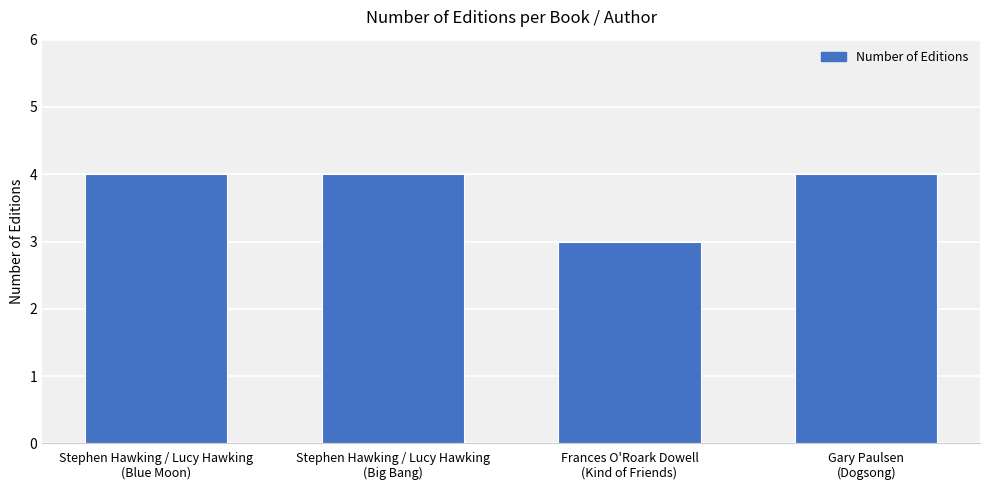

What is the sum of the values at Stephen Hawking / Lucy Hawking
(Big Bang) and Gary Paulsen
(Dogsong)?

8